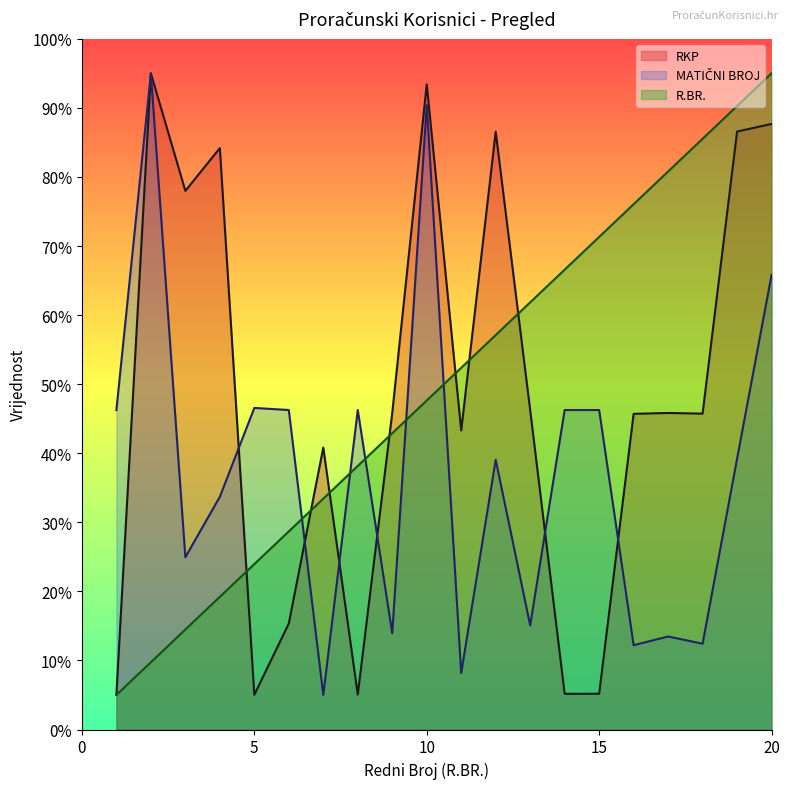

What is the total value across all series at 3?

117.4